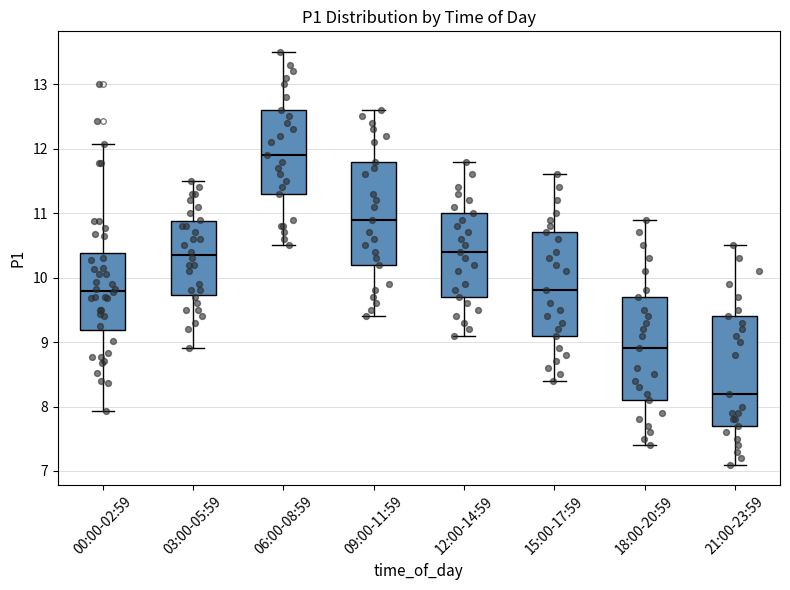

Reading left to right, read every box against the y-axis: the position of its median line, the range the box covers, and the ends of its whiskers. The values are not printed on the chart, so give them approximately, as read against the axis.

00:00-02:59: median 9.8, box 9.2 to 10.4, whiskers 7.9 to 12.1
03:00-05:59: median 10.4, box 9.7 to 10.9, whiskers 8.9 to 11.5
06:00-08:59: median 11.9, box 11.3 to 12.6, whiskers 10.5 to 13.5
09:00-11:59: median 10.9, box 10.2 to 11.8, whiskers 9.4 to 12.6
12:00-14:59: median 10.4, box 9.7 to 11.0, whiskers 9.1 to 11.8
15:00-17:59: median 9.8, box 9.1 to 10.7, whiskers 8.4 to 11.6
18:00-20:59: median 8.9, box 8.1 to 9.7, whiskers 7.4 to 10.9
21:00-23:59: median 8.2, box 7.7 to 9.4, whiskers 7.1 to 10.5